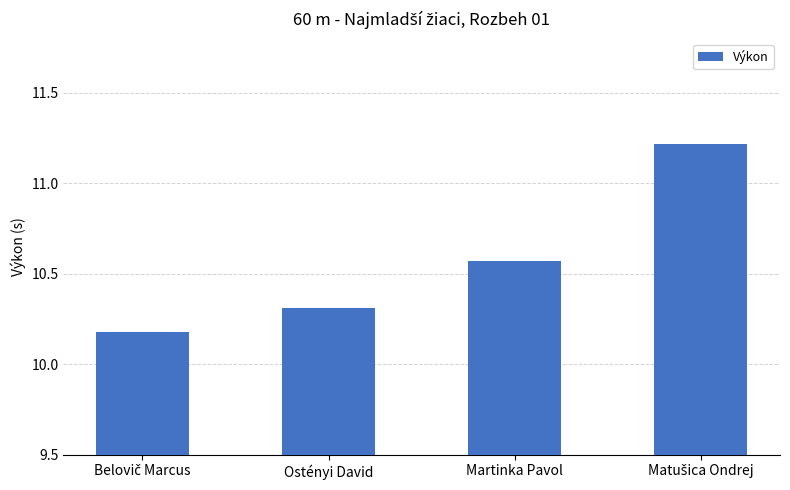

Does the chart contain stacked bars?

No